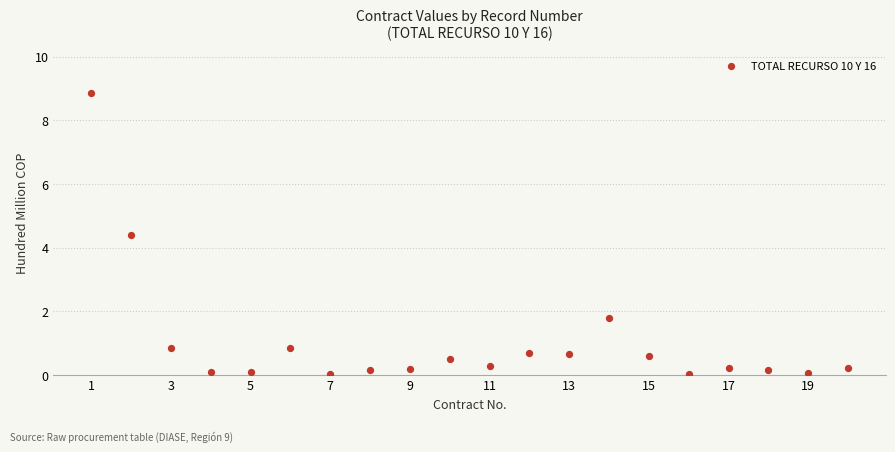

What is the range of X values (max minus min)?

19.0